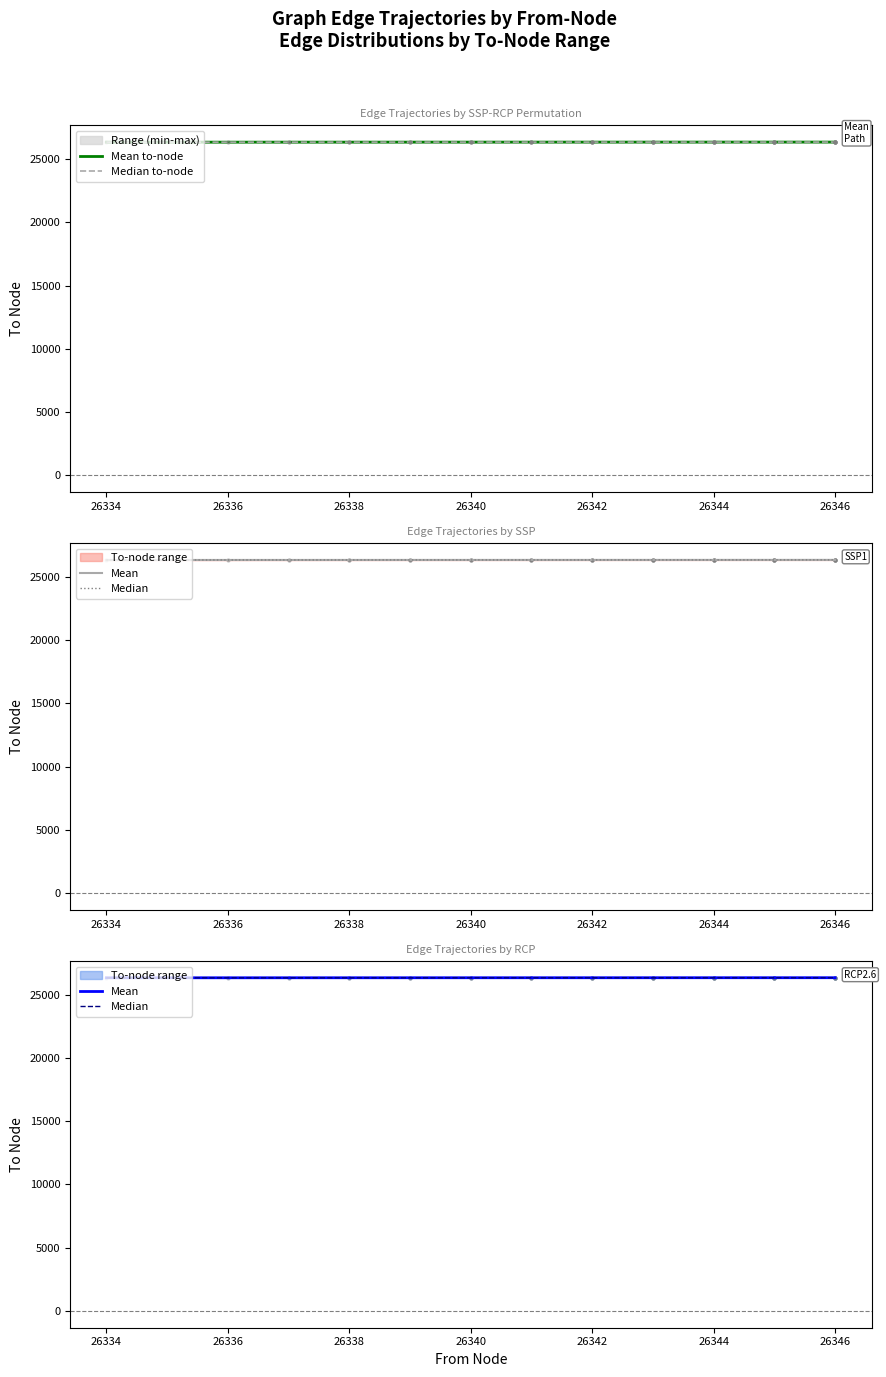

True or false: Mean and Mean to-node intersect in this chart.

False